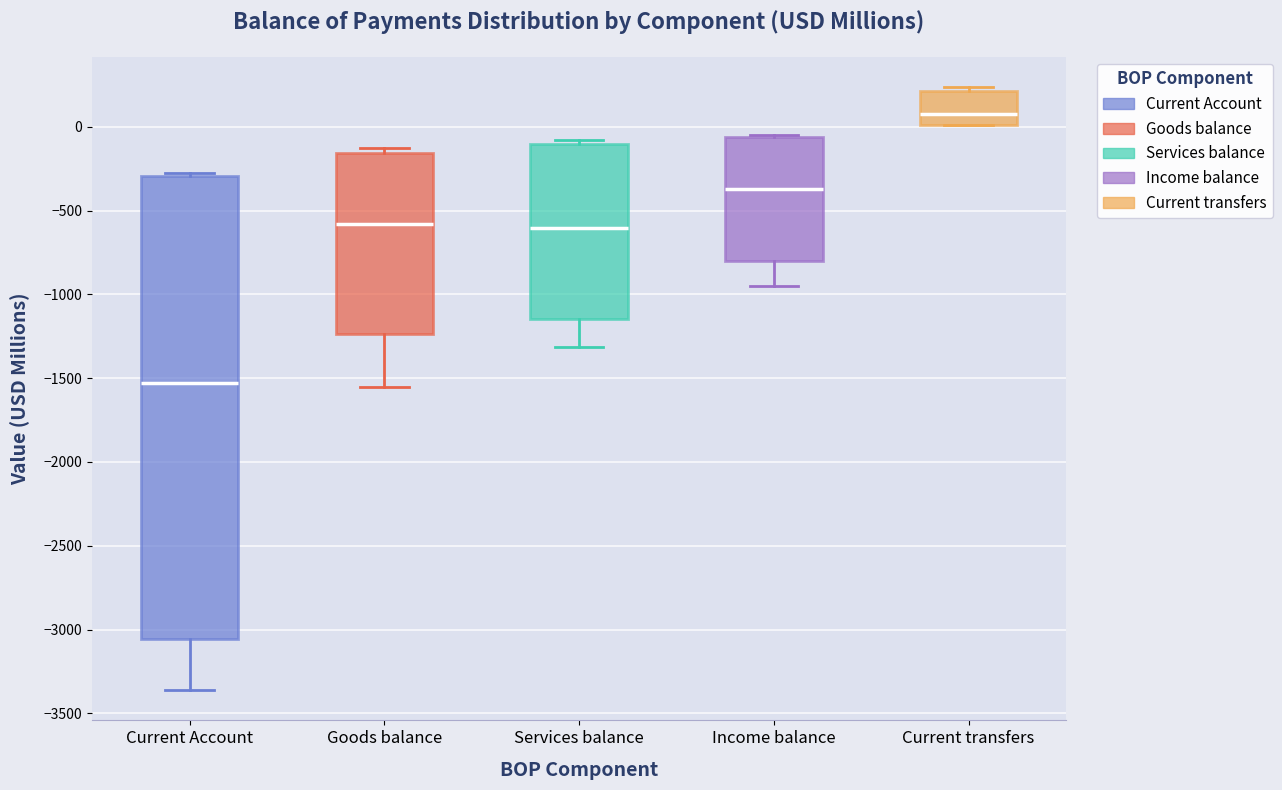

Comparing the boxes themselves (not the whiskers), which one is the tallest?

Current Account